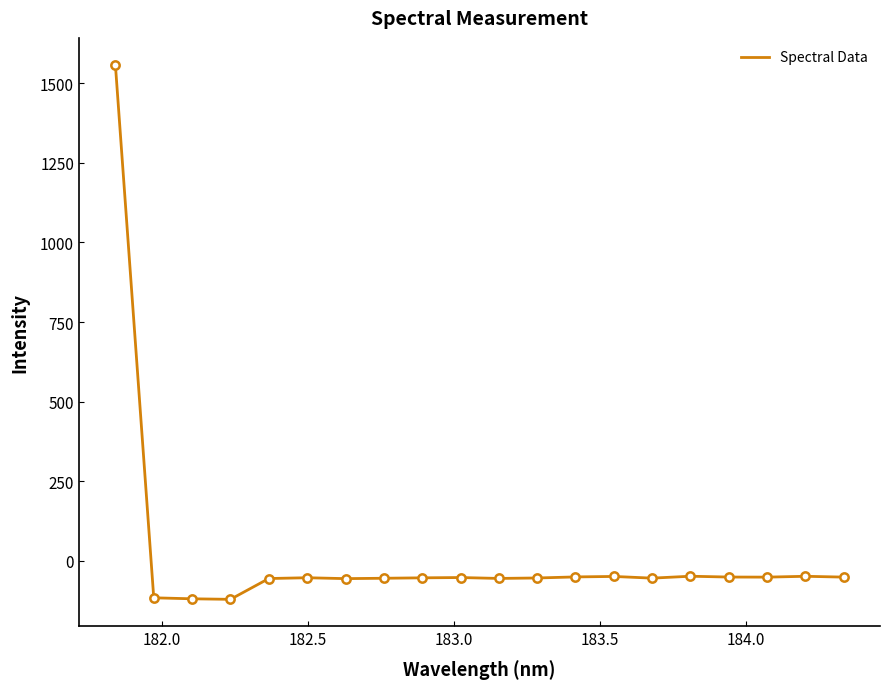

What is the difference between the maximum and minimum values?

1679.2